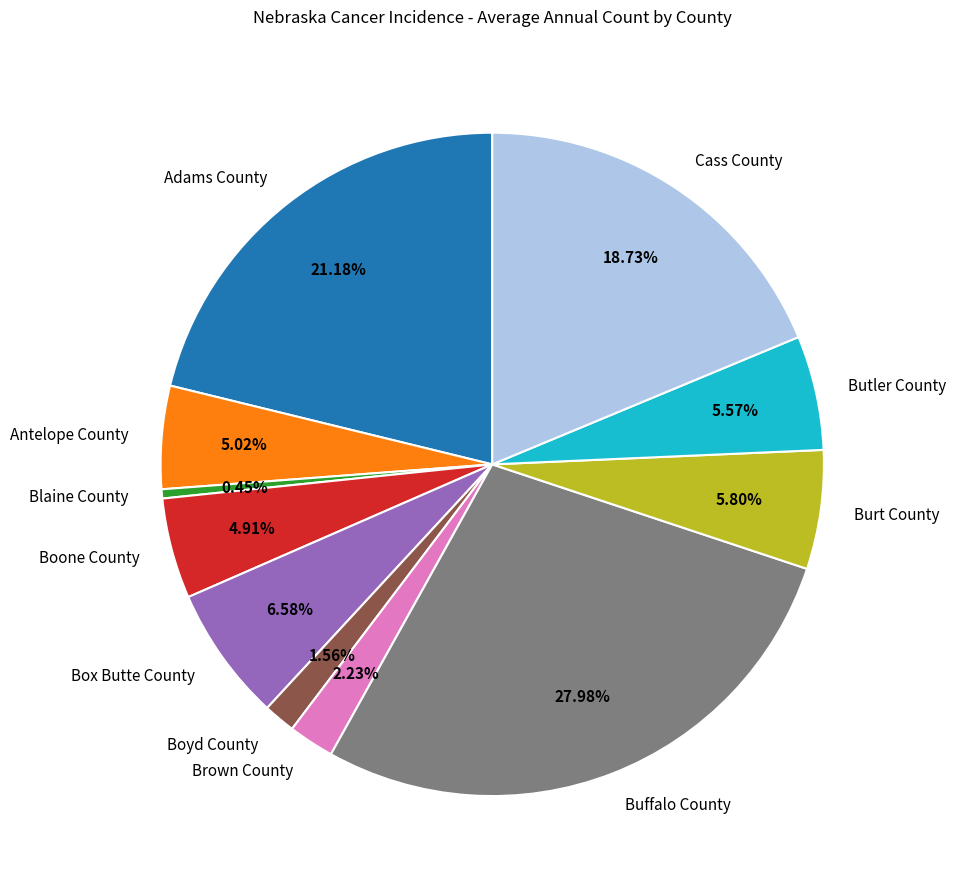

What percentage is NOT represented by Adams County?

78.8%